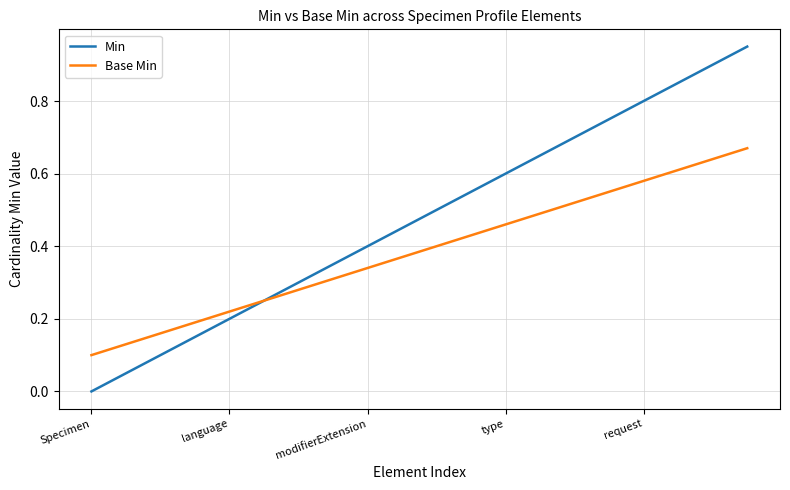

Rank the series by their average value, from lowest to highest.

Base Min, Min